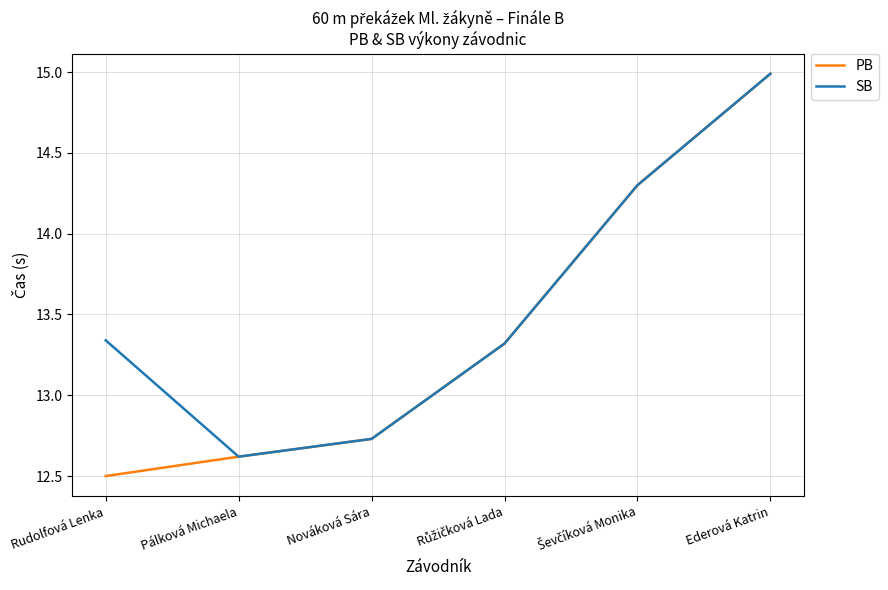

Read the SB value at Pálková Michaela.

12.6